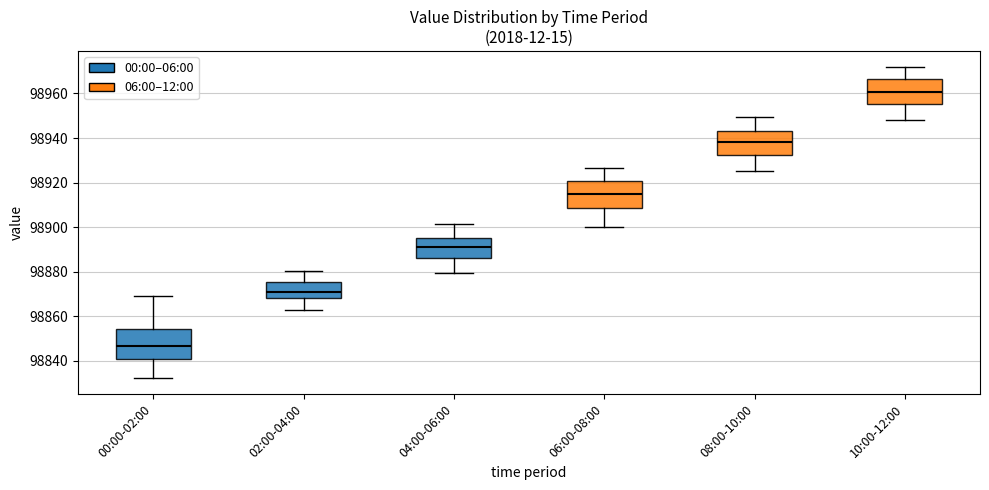

Where is the lower edge of the box for 02:00-04:00 on the y-axis? The values are not printed on the chart, so give them approximately, as read against the axis.

98868